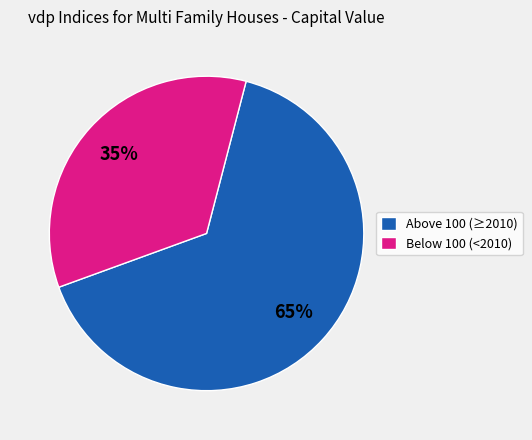

How many slices are in this pie chart?

2